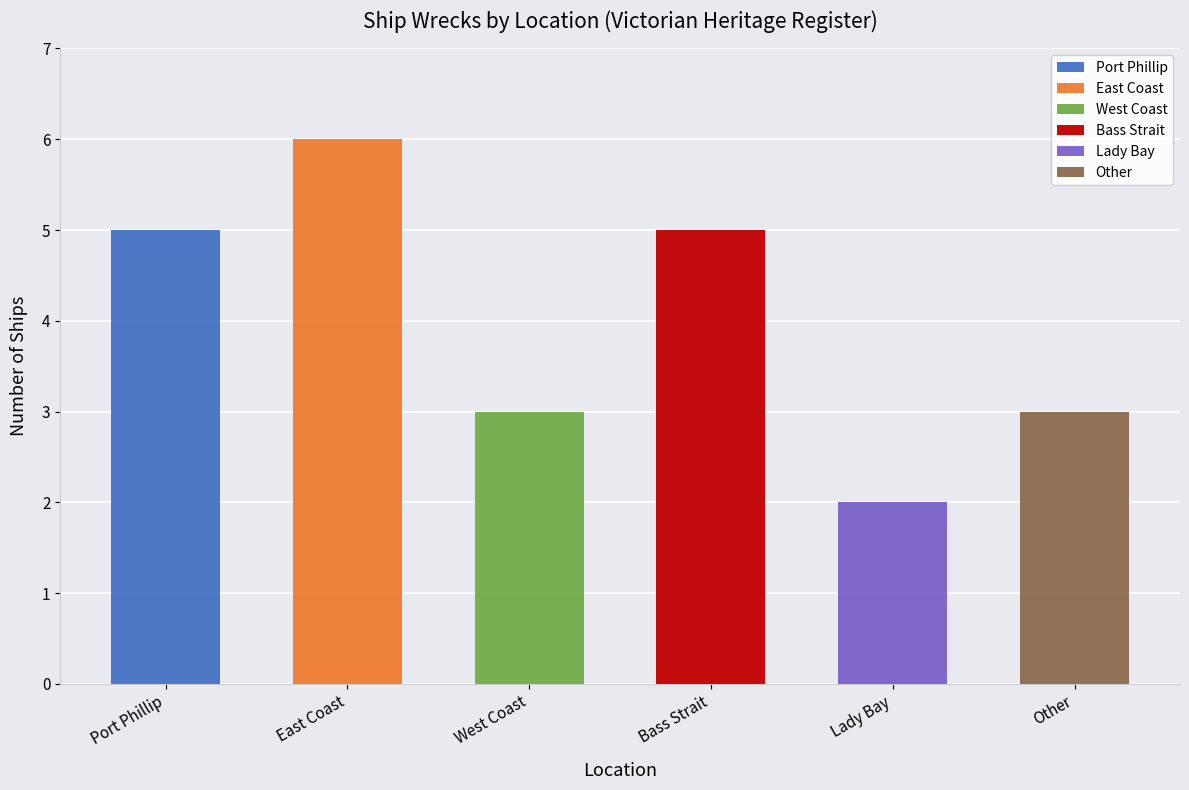

What is the value of the 4th bar from the left?

5